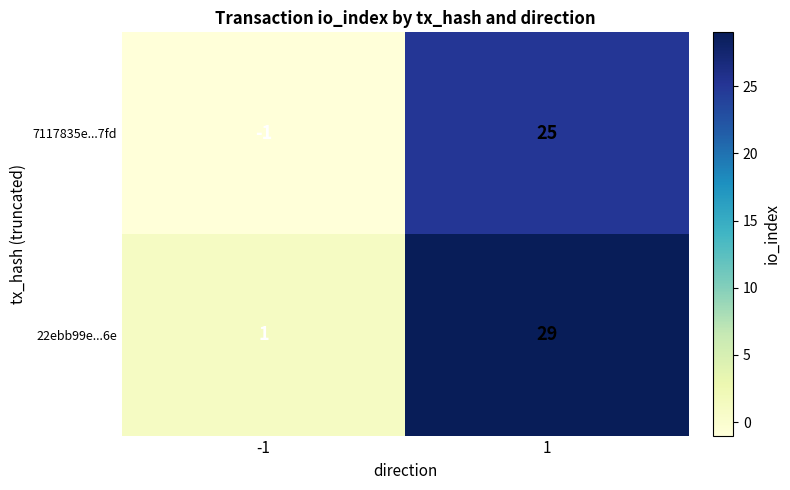

How many negative values does the 7117835e...7fd series have?

1